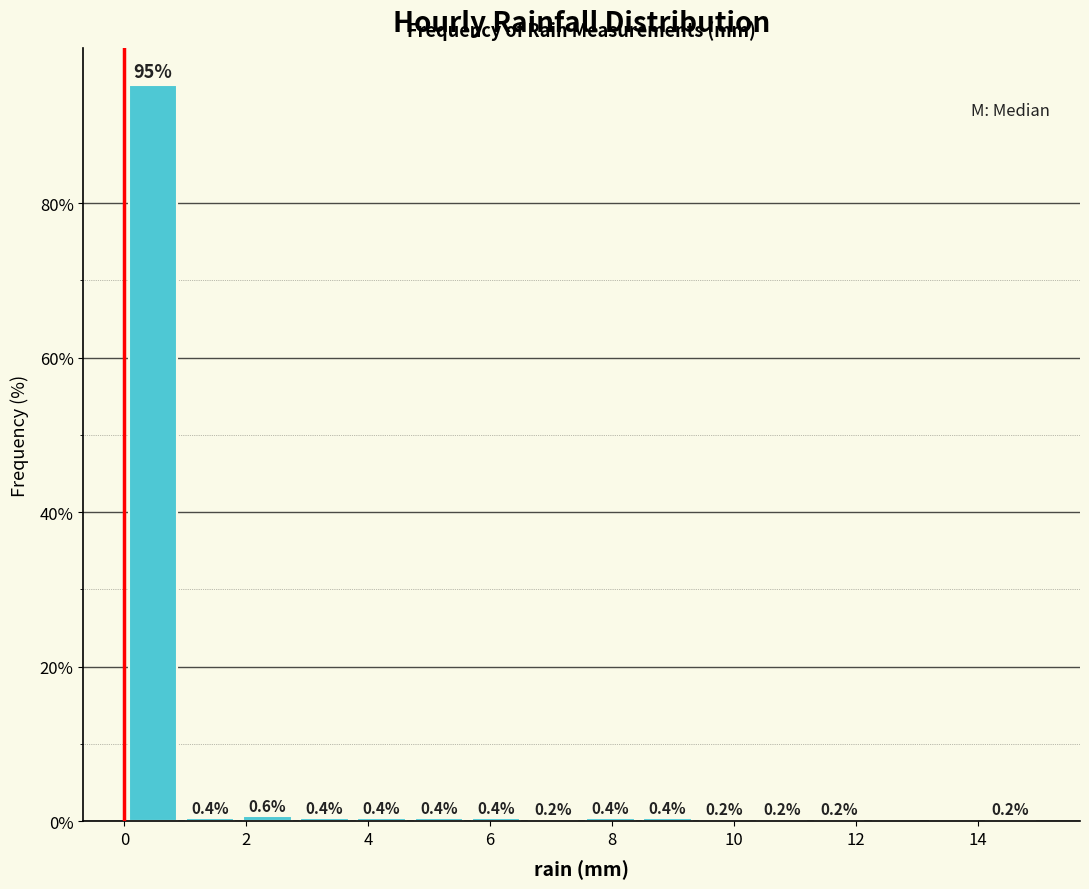

Which range on the x-axis has the tallest bar?

0.0 to 1.0